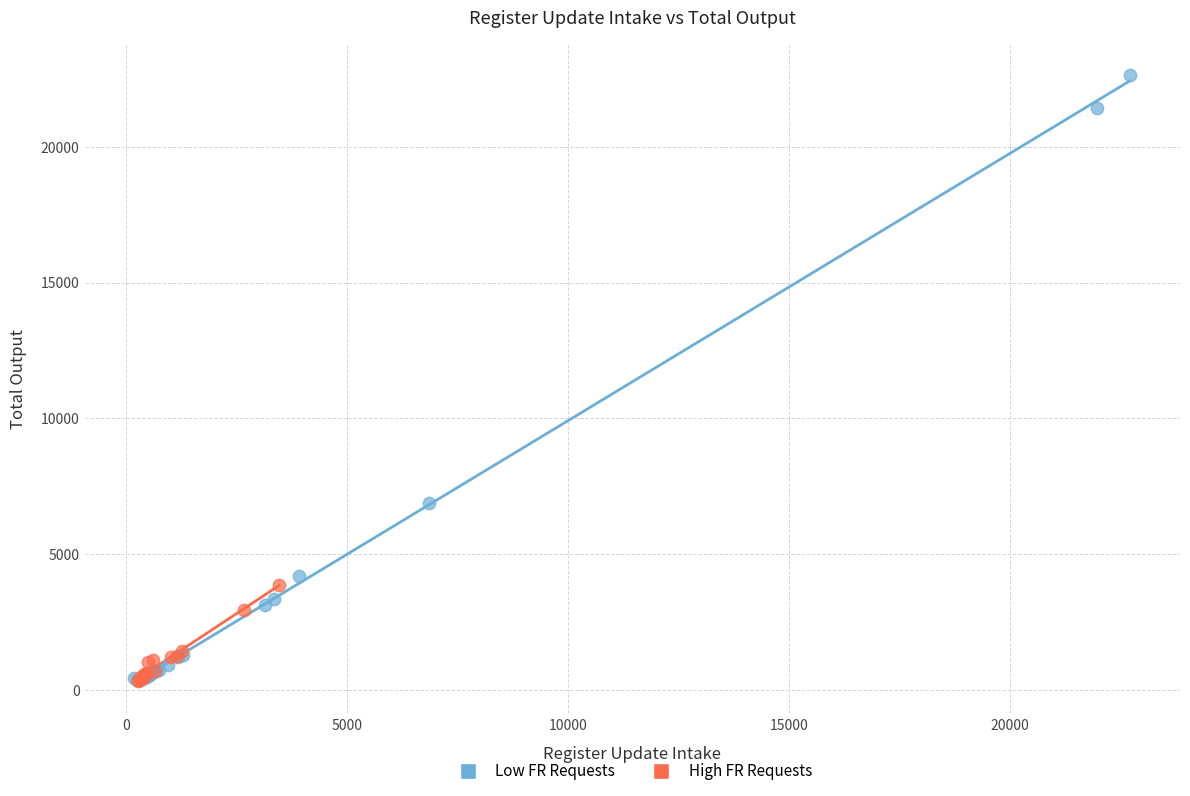

Which series has the largest Y range (max minus min)?

Low FR Requests